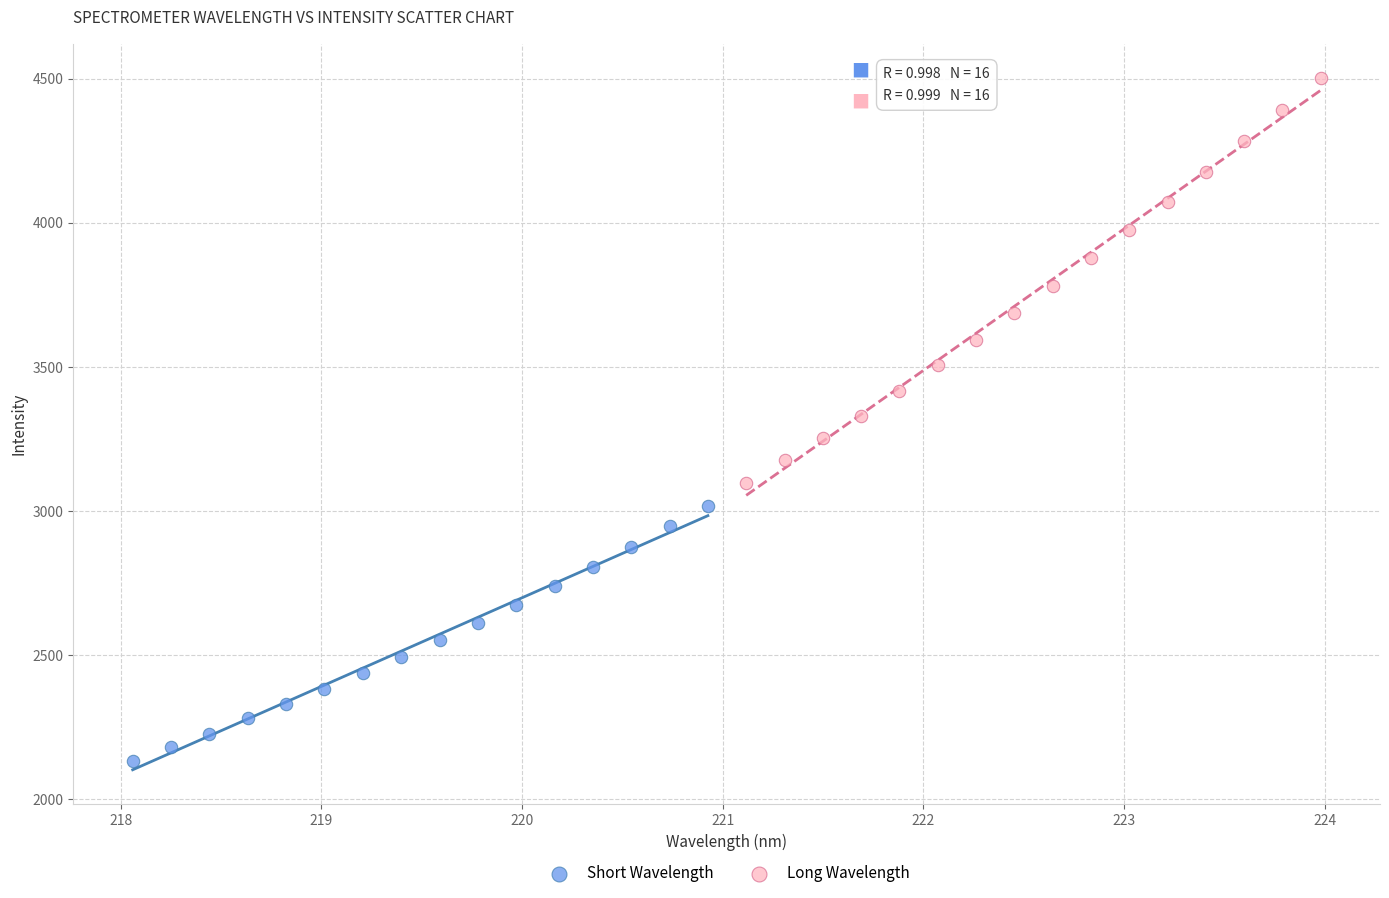

What are all the series names shown in the legend?

Short Wavelength, Long Wavelength